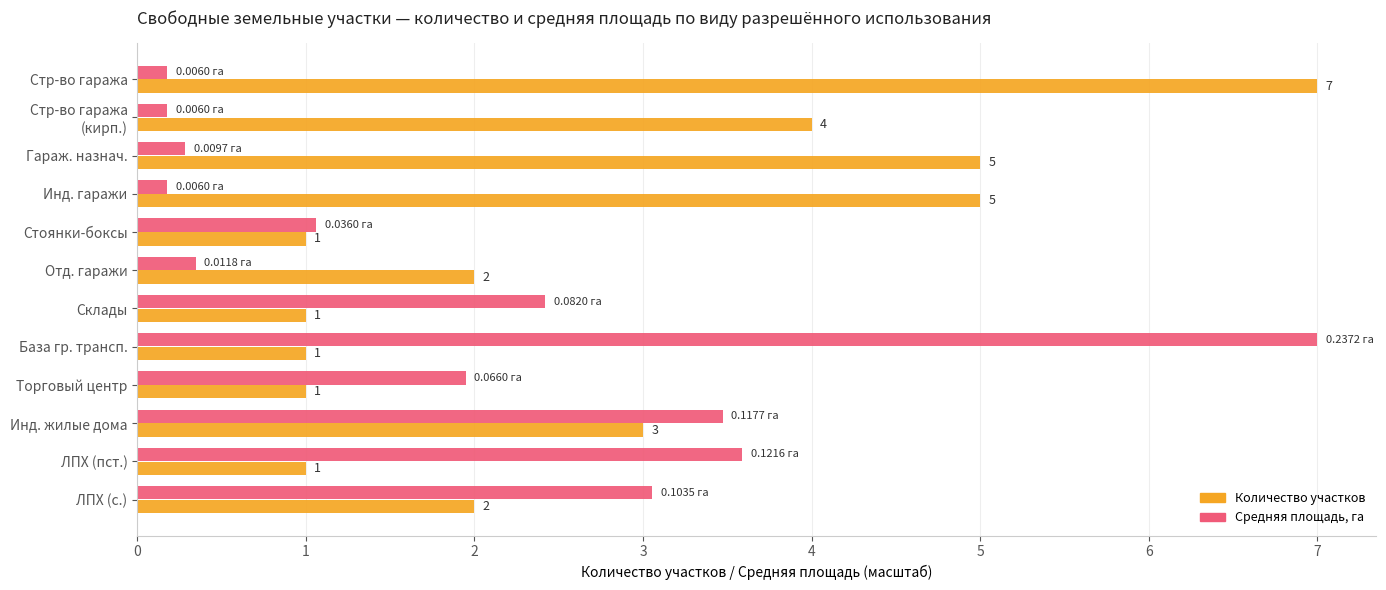

What is the difference between the highest and lowest values at База гр. трансп.?

6.0